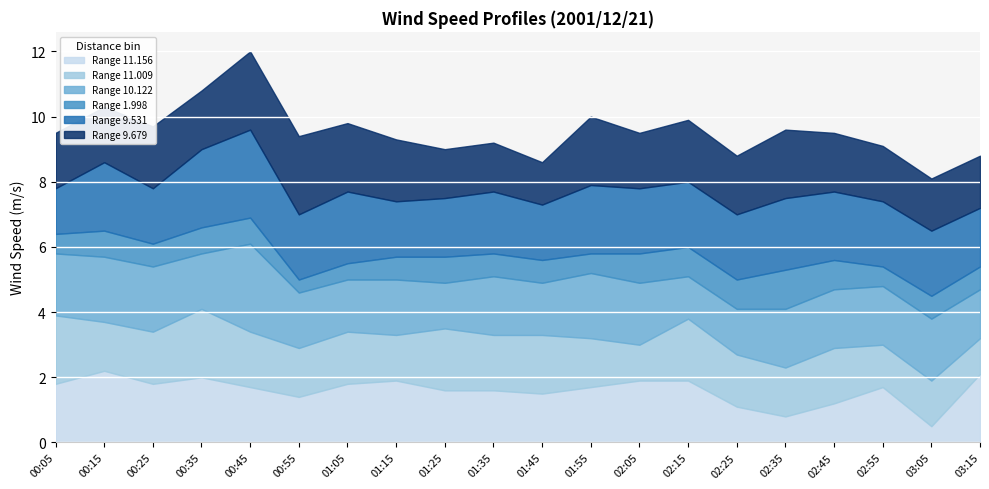

What is the difference between the highest and lowest values at 00:55?

2.0